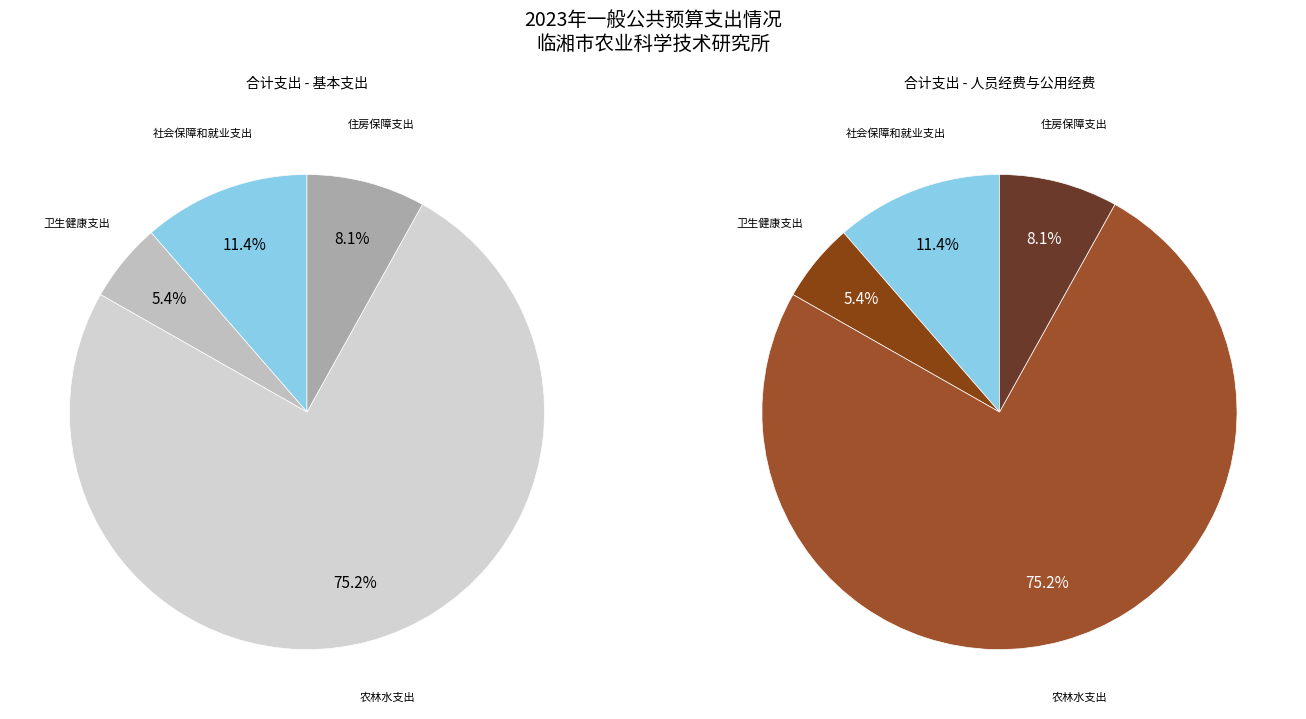

Which category has the biggest portion of the pie?

农林水支出